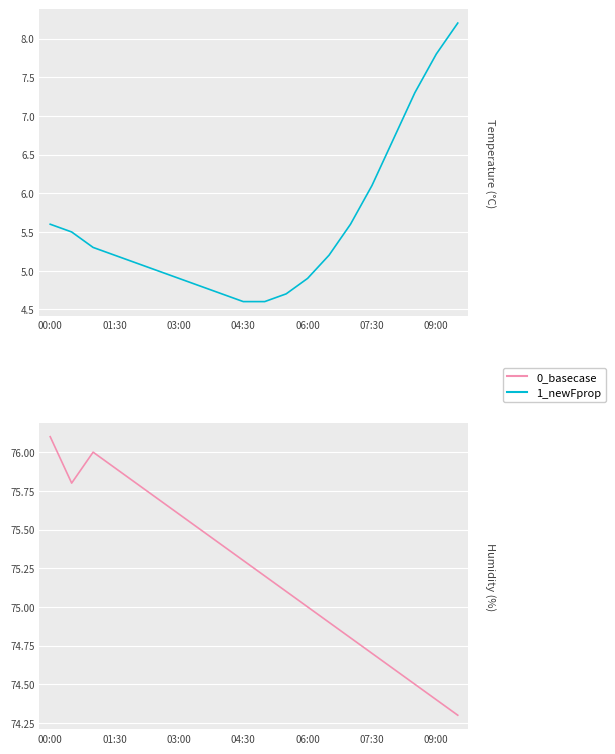

How many lines are shown in the chart?

2